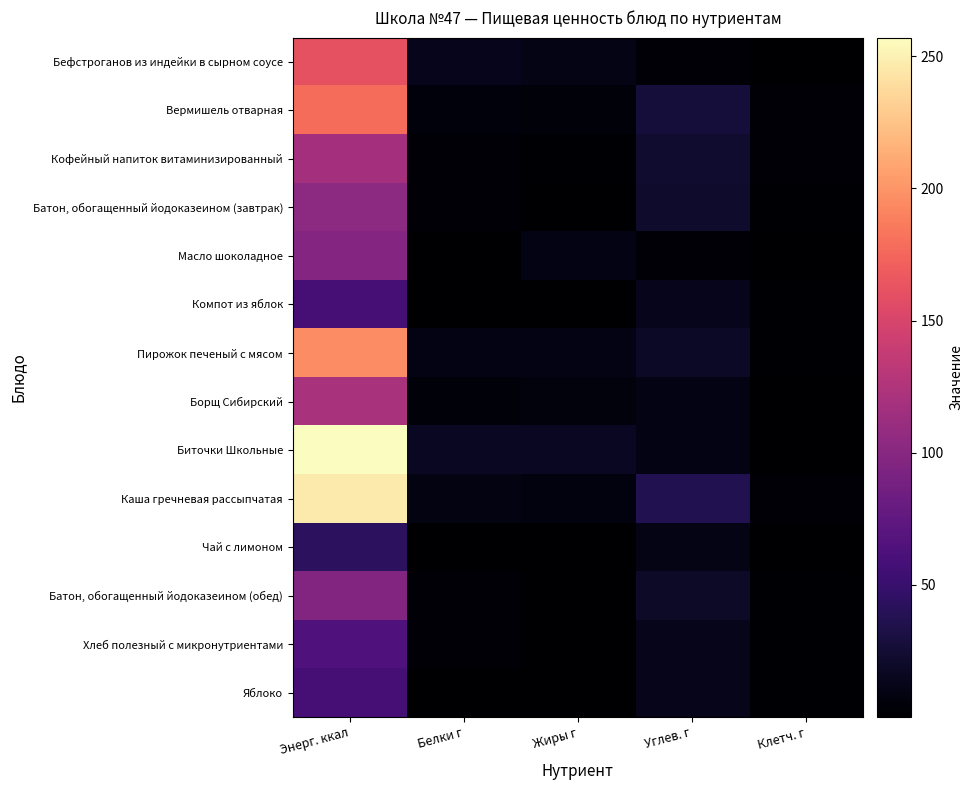

At how many categories does at least one series exceed 8?

4